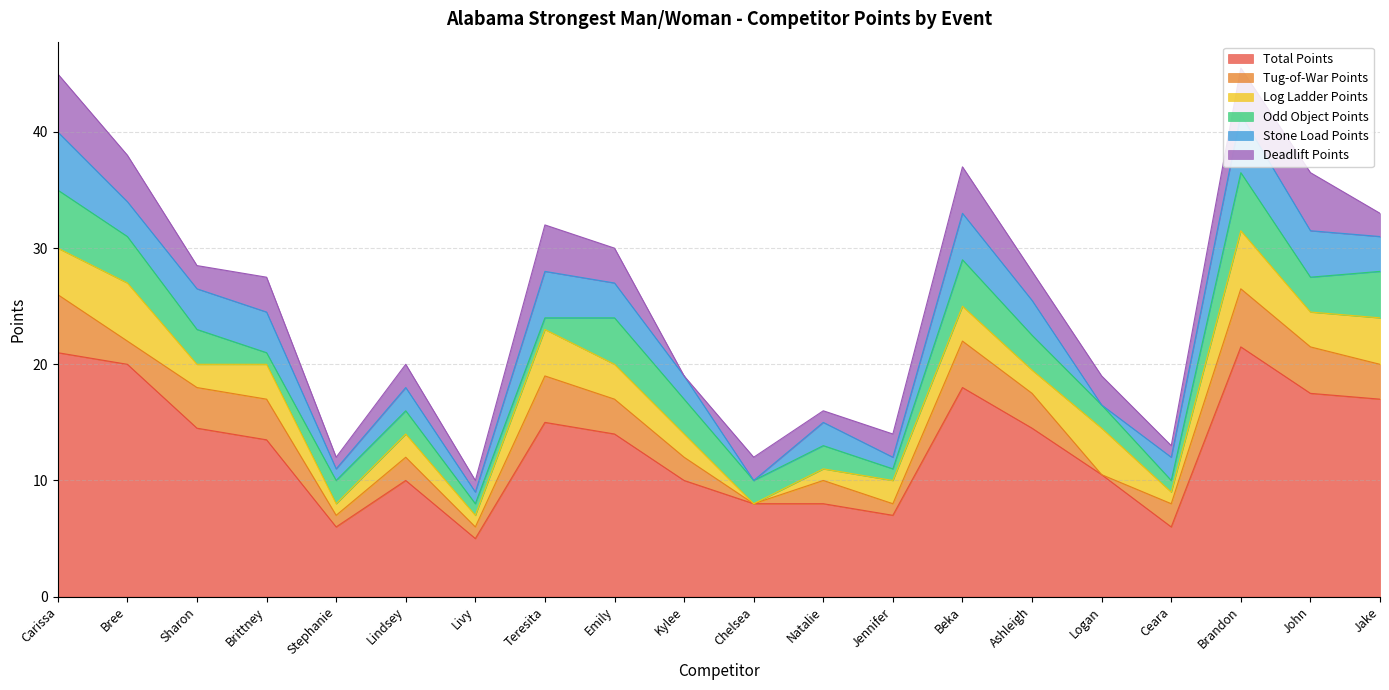

Which category has the lowest value in the Total Points series?

Livy